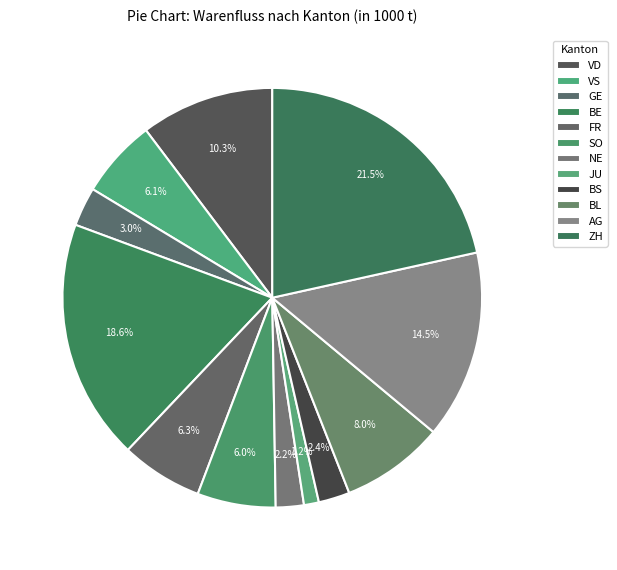

To the nearest percent, what is the difference between the largest and smallest slice percentages?

20%